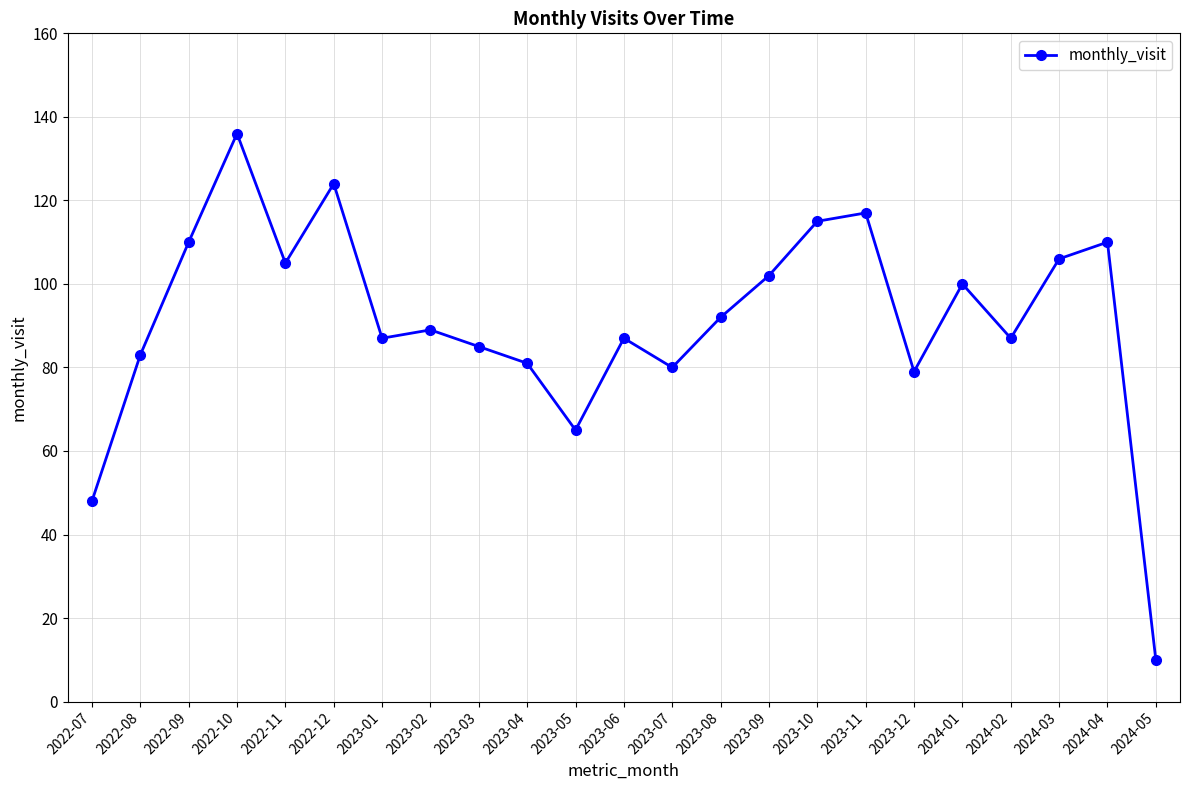

What is the value of the 7th point from the left?

87